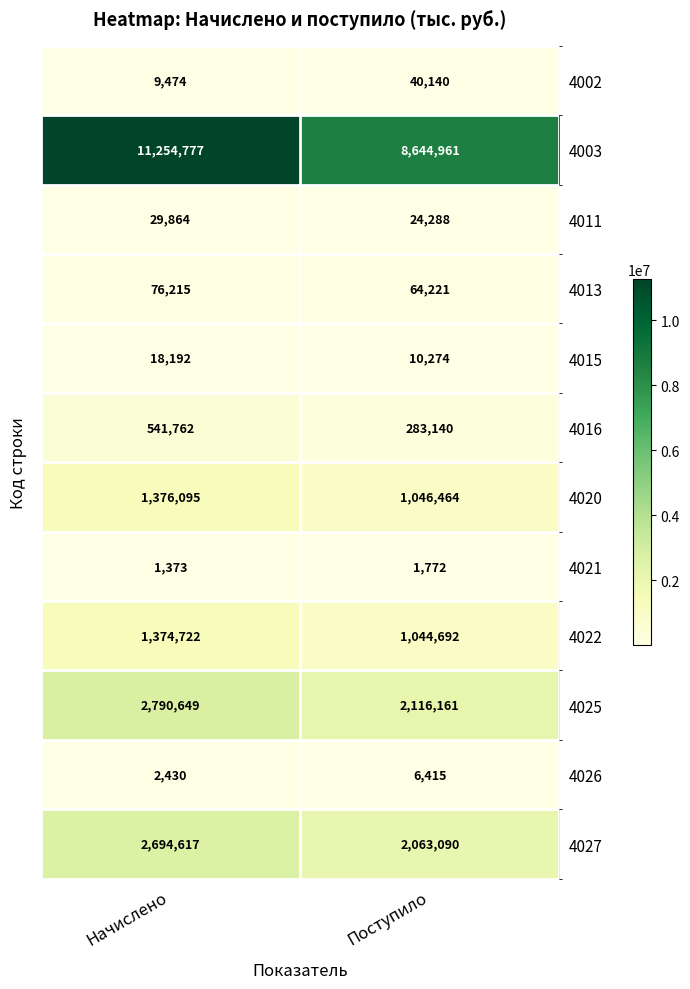

Reading right to left, extract all data points from this chart.

4002: Поступило=40140	Начислено=9474
4003: Поступило=8644961	Начислено=11254777
4011: Поступило=24288	Начислено=29864
4013: Поступило=64221	Начислено=76215
4015: Поступило=10274	Начислено=18192
4016: Поступило=283140	Начислено=541762
4020: Поступило=1046464	Начислено=1376095
4021: Поступило=1772	Начислено=1373
4022: Поступило=1044692	Начислено=1374722
4025: Поступило=2116161	Начислено=2790649
4026: Поступило=6415	Начислено=2430
4027: Поступило=2063090	Начислено=2694617